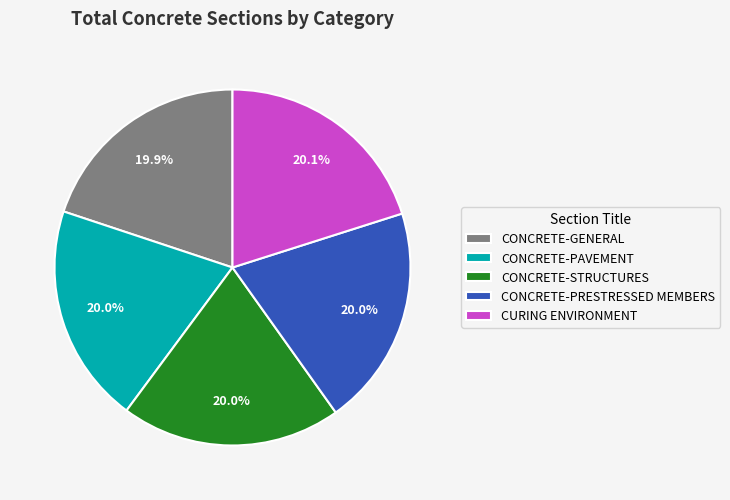

What percentage is NOT represented by CONCRETE-PRESTRESSED MEMBERS?

80.0%